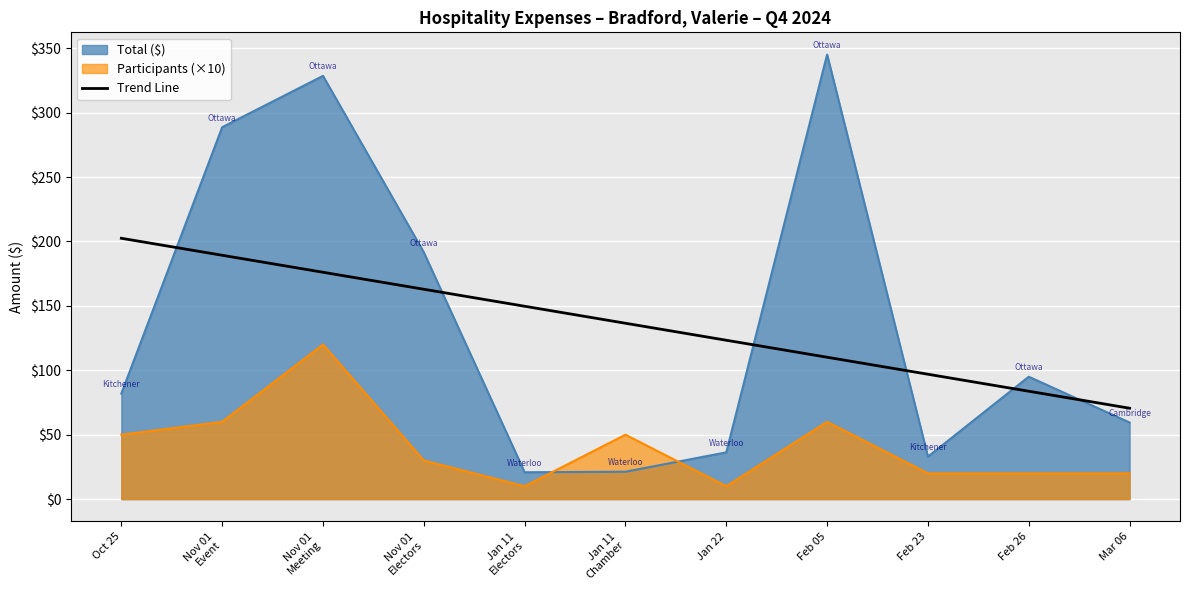

What is the label of the 2nd point from the right?

Feb 26